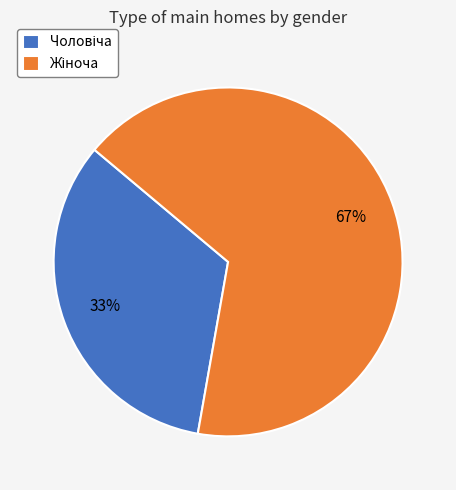

To the nearest percent, what is the average slice percentage?

50%